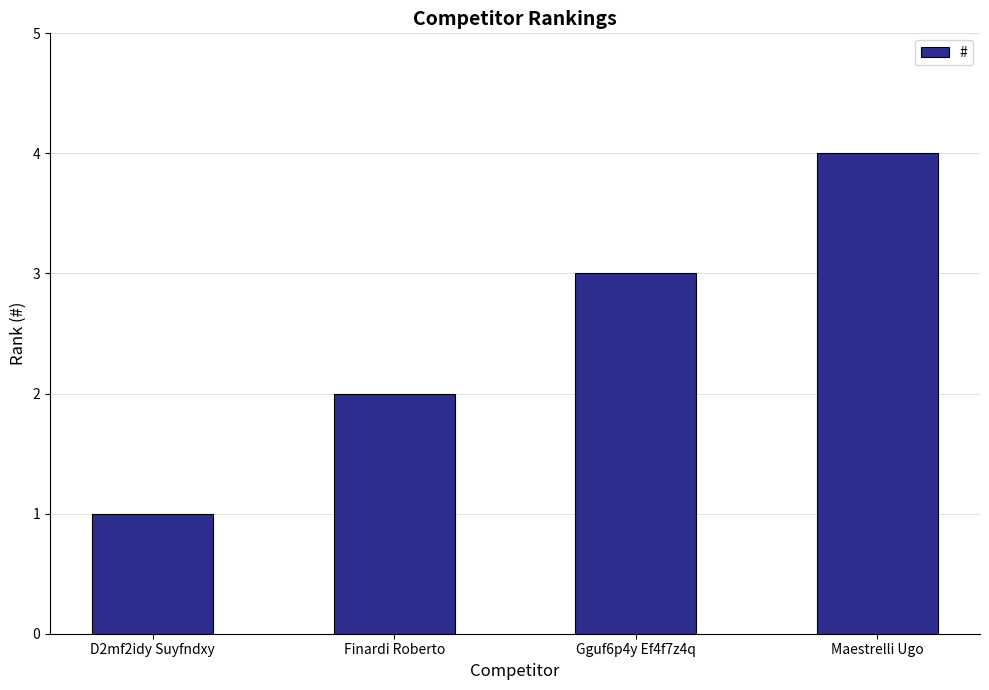

What position from the left is Finardi Roberto?

2